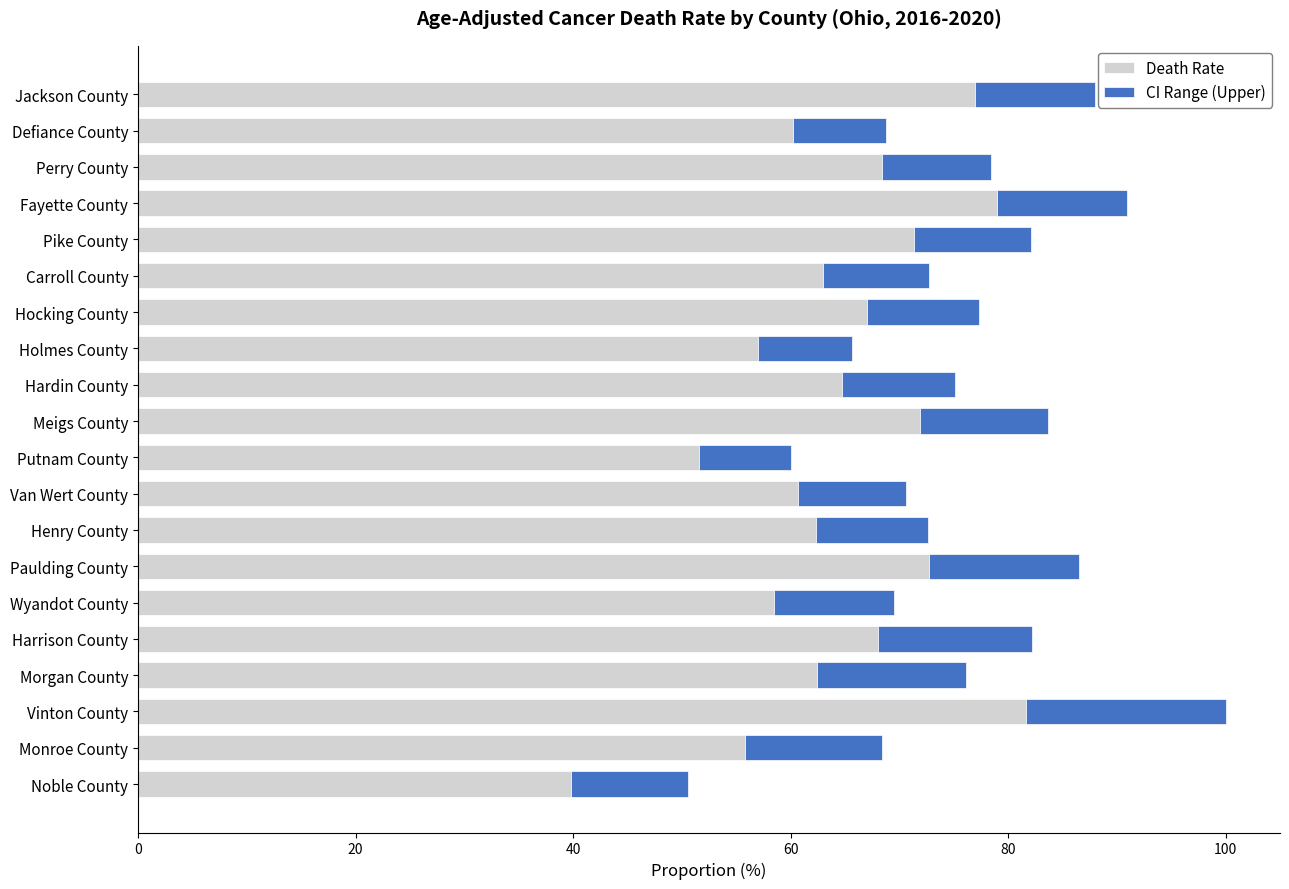

True or false: Death Rate has a value of 96.7 at Wyandot County.

False